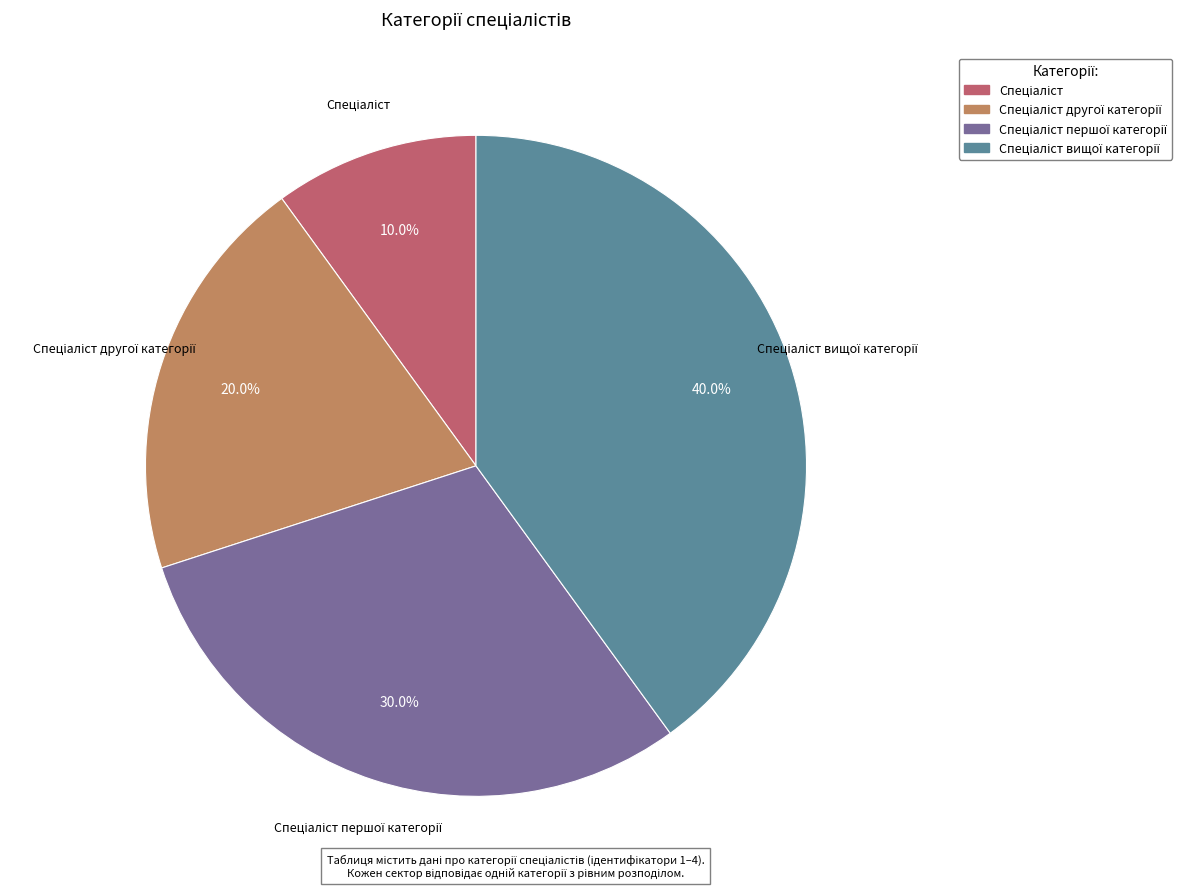

Does any single category account for the majority?

No